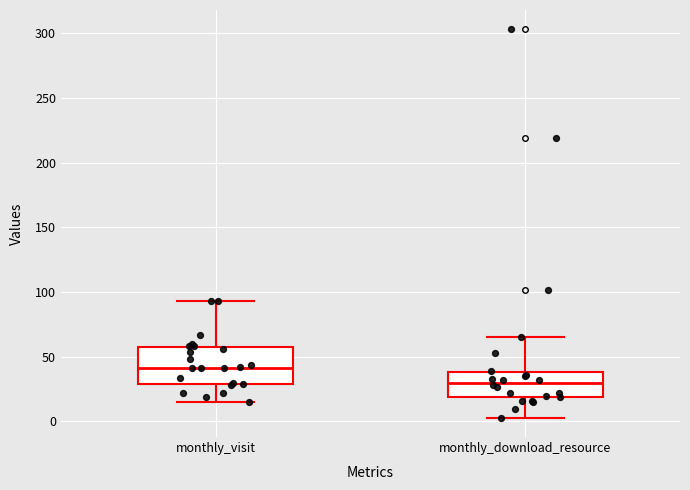

Reading left to right, transcribe this box plot: for each box, give where its median line is, the range the box spans, and where its two whiskers end, as read against the y-axis. The values are not printed on the chart, so give them approximately, as read against the axis.

monthly_visit: median 40, box 30 to 60, whiskers 15 to 95
monthly_download_resource: median 30, box 20 to 40, whiskers 5 to 65